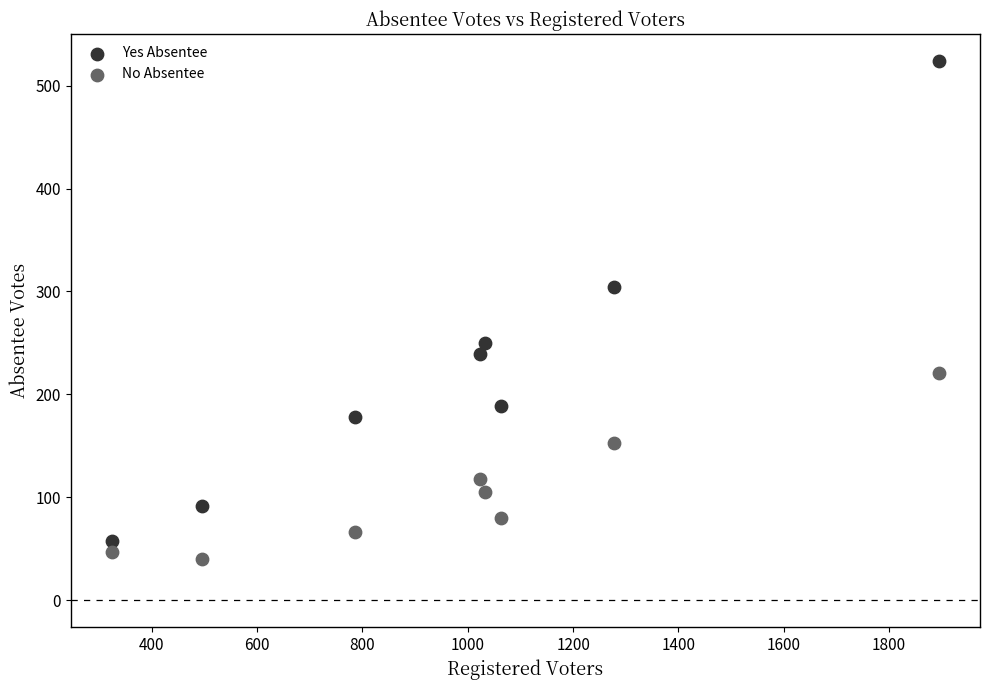

In the Yes Absentee series, what Y value is closest to 290?

304